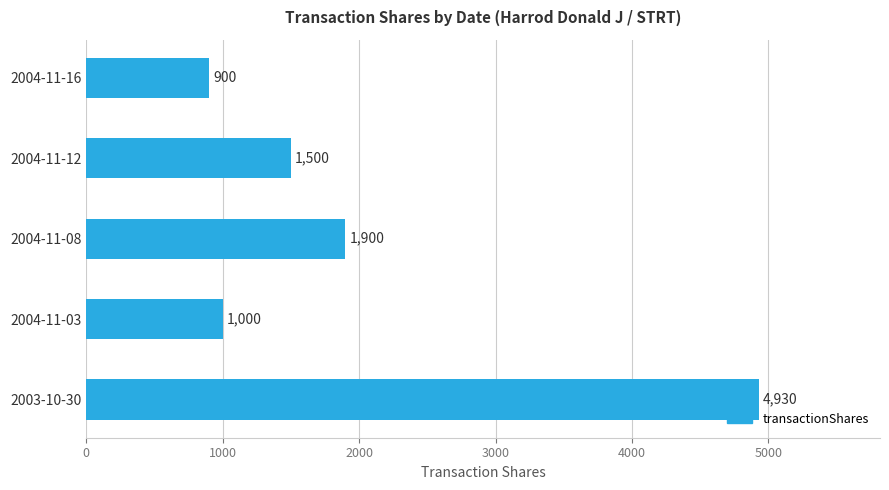

What is the label of the 3rd bar from the top?

2004-11-08